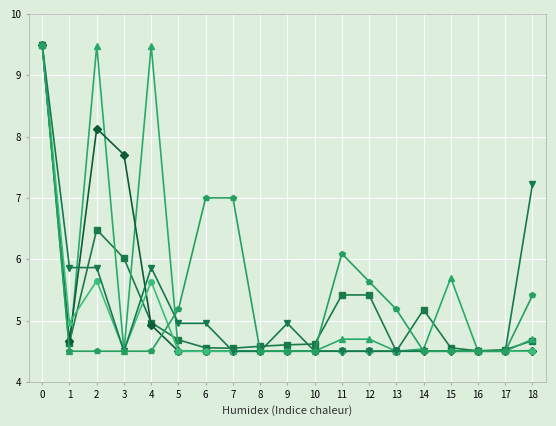

What is the total value across all series at 4?

35.4